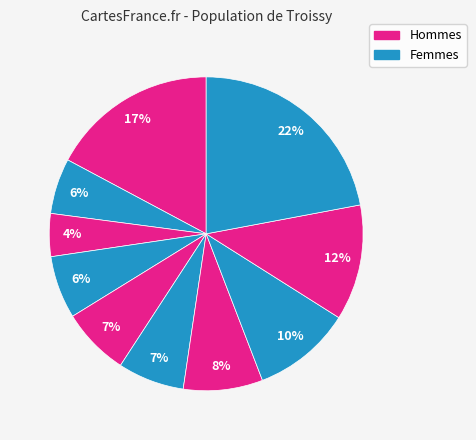

Does any single category account for the majority?

No